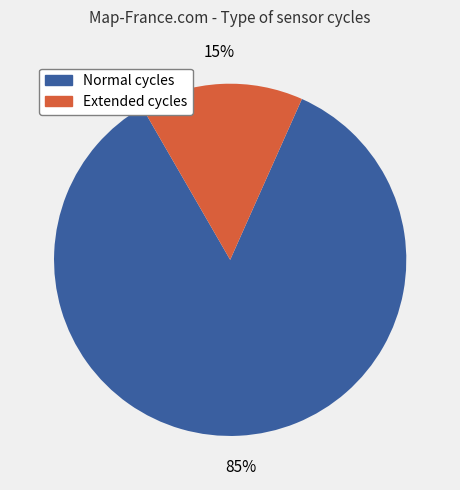

Is there any slice that represents more than half of the pie?

Yes